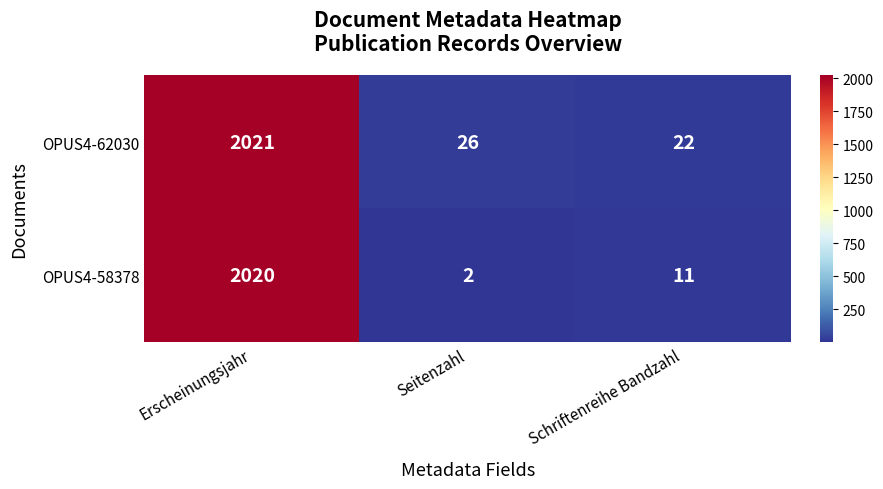

Reading left to right, transcribe all the data shown in this chart.

OPUS4-62030: Erscheinungsjahr=2021	Seitenzahl=26	Schriftenreihe Bandzahl=22
OPUS4-58378: Erscheinungsjahr=2020	Seitenzahl=2	Schriftenreihe Bandzahl=11